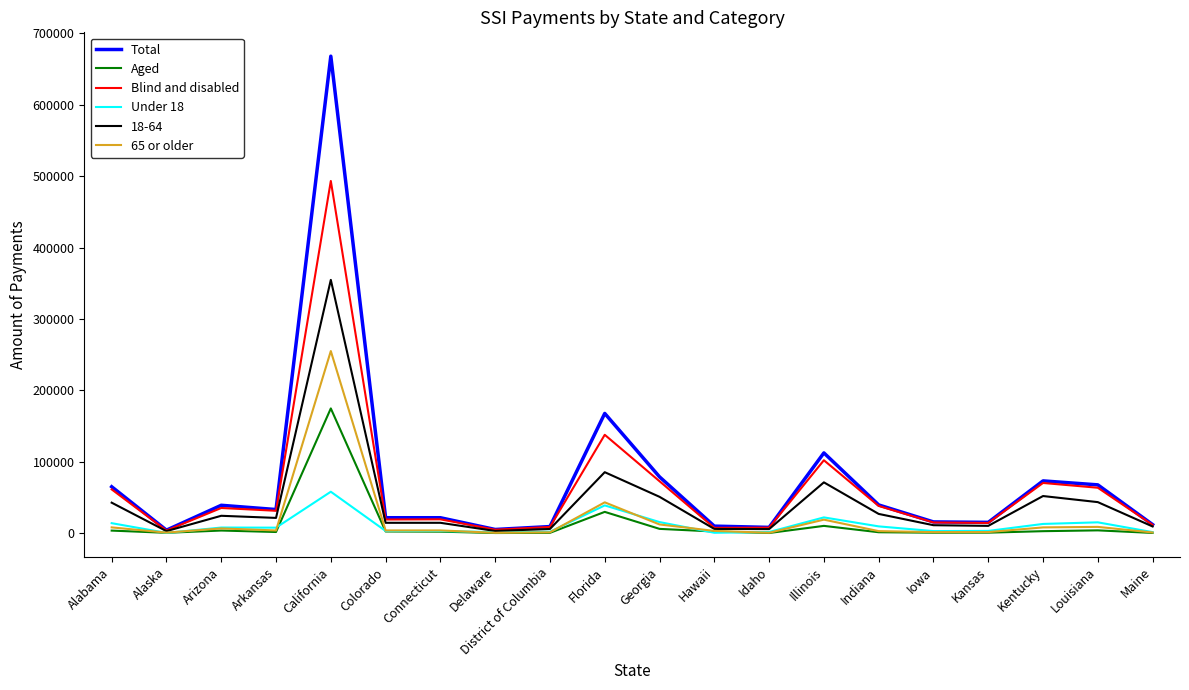

At which category is the sum across all series the highest?

California